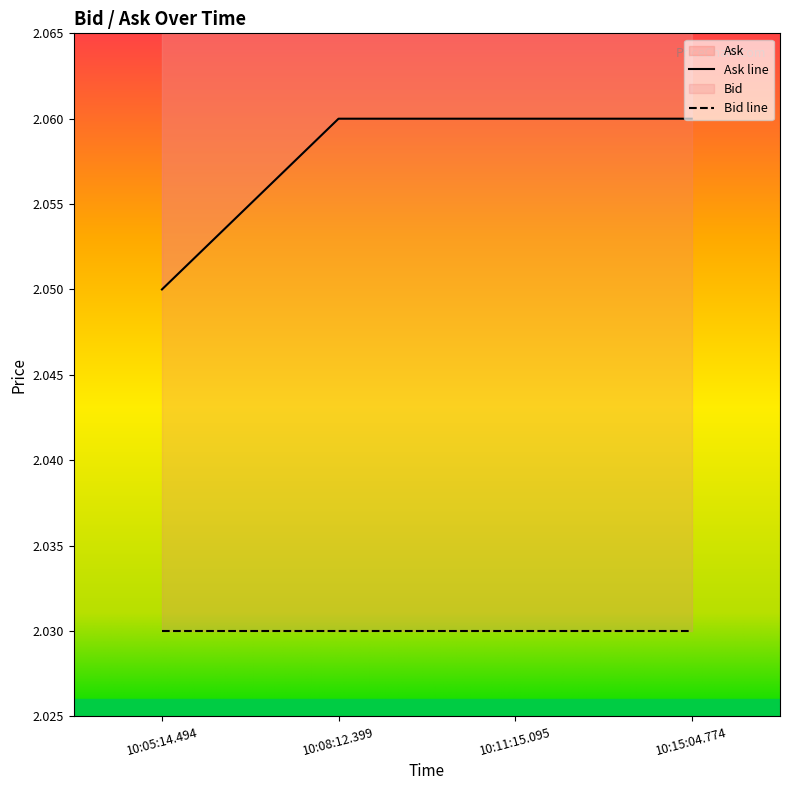

List the labels in order of value, smallest first.

10:05:14.494, 10:08:12.399, 10:11:15.095, 10:15:04.774